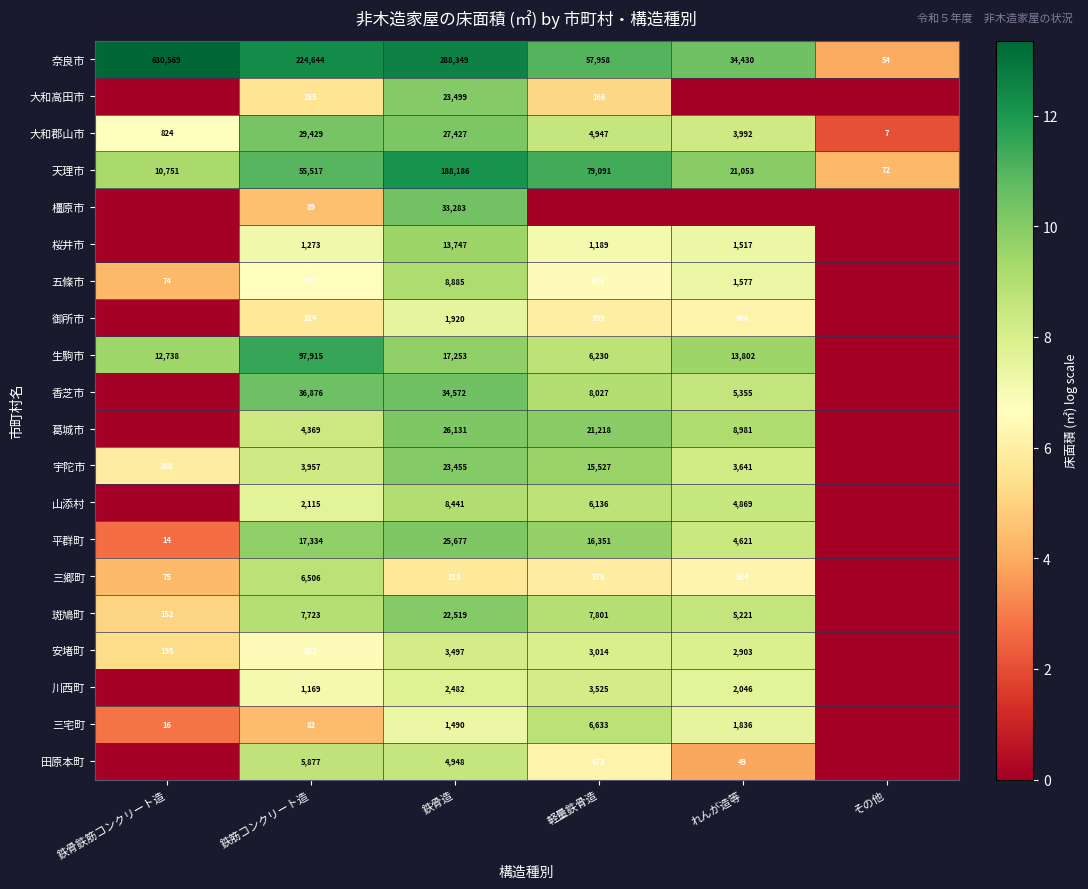

Is the value of 宇陀市 at 鉄骨造 greater than the value of 大和高田市 at 鉄筋コンクリート造?

Yes